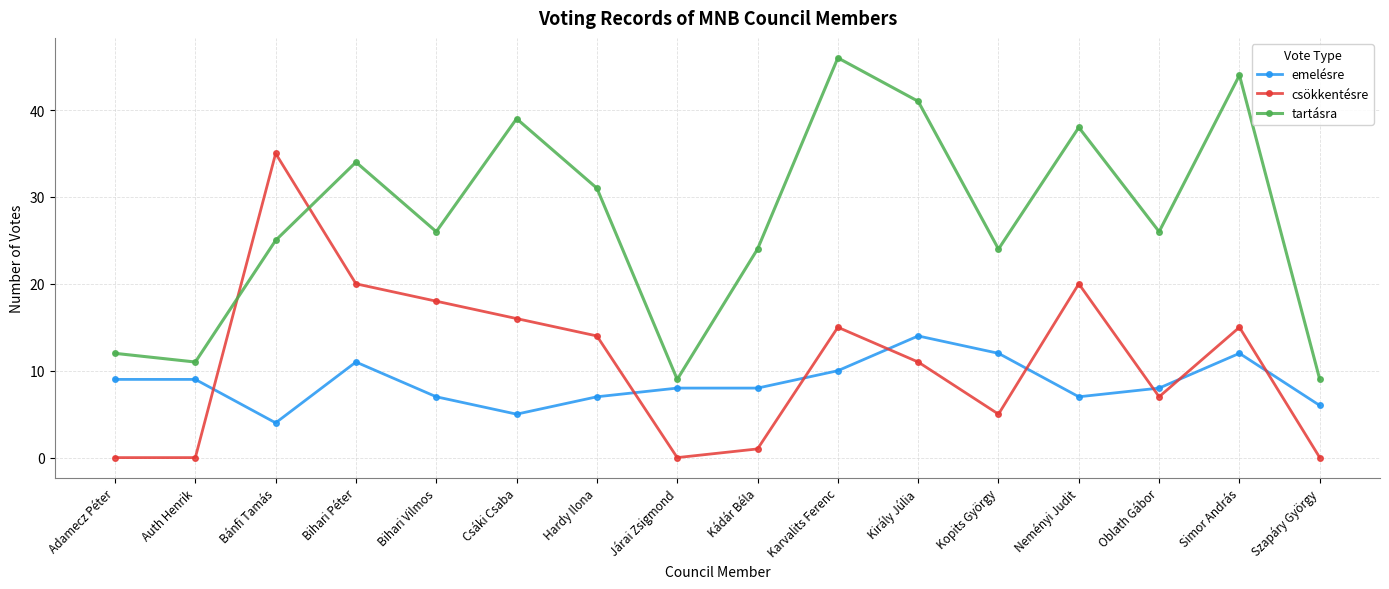

Reading left to right, transcribe all the data shown in this chart.

emelésre: 9	9	4	11	7	5	7	8	8	10	14	12	7	8	12	6
csökkentésre: 0	0	35	20	18	16	14	0	1	15	11	5	20	7	15	0
tartásra: 12	11	25	34	26	39	31	9	24	46	41	24	38	26	44	9